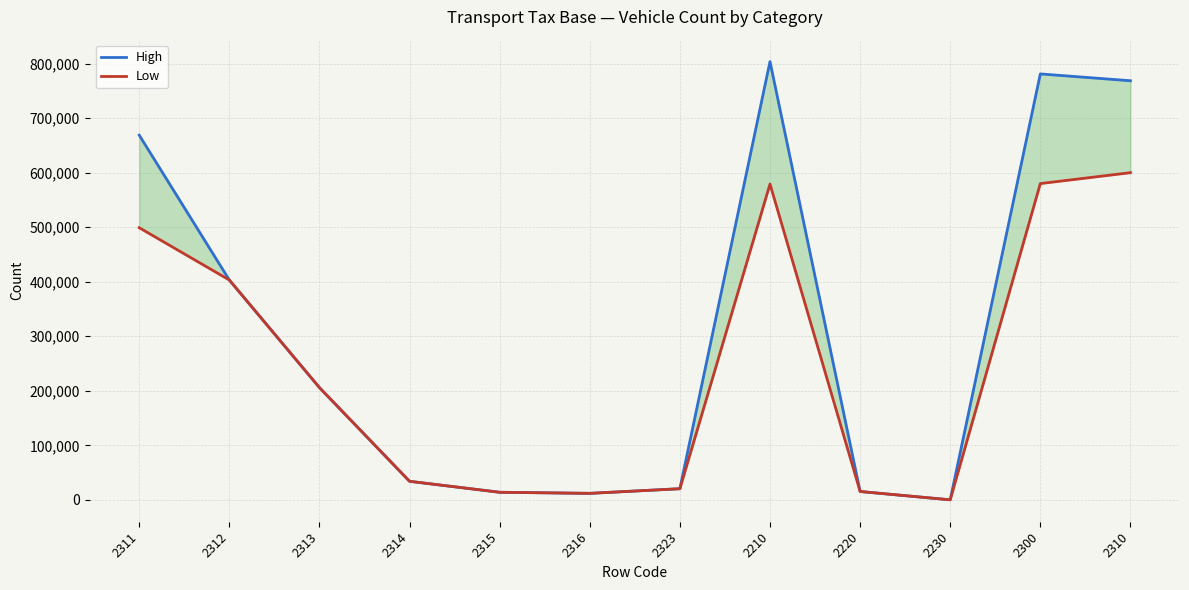

In Low, how many points are lower than both neighbors (excluding endpoints)?

2